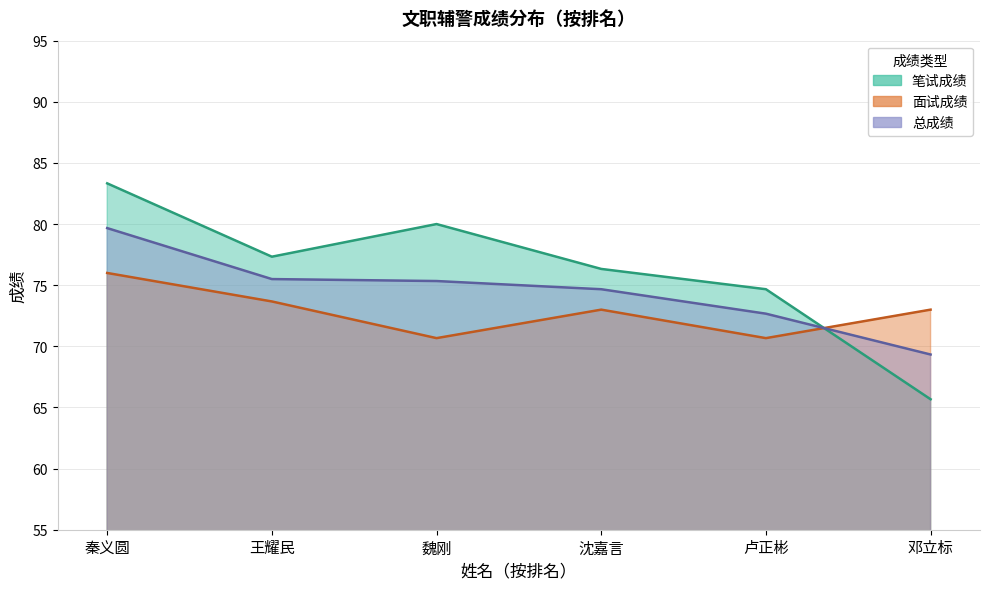

In 笔试成绩, how many points are higher than both neighbors (excluding endpoints)?

1